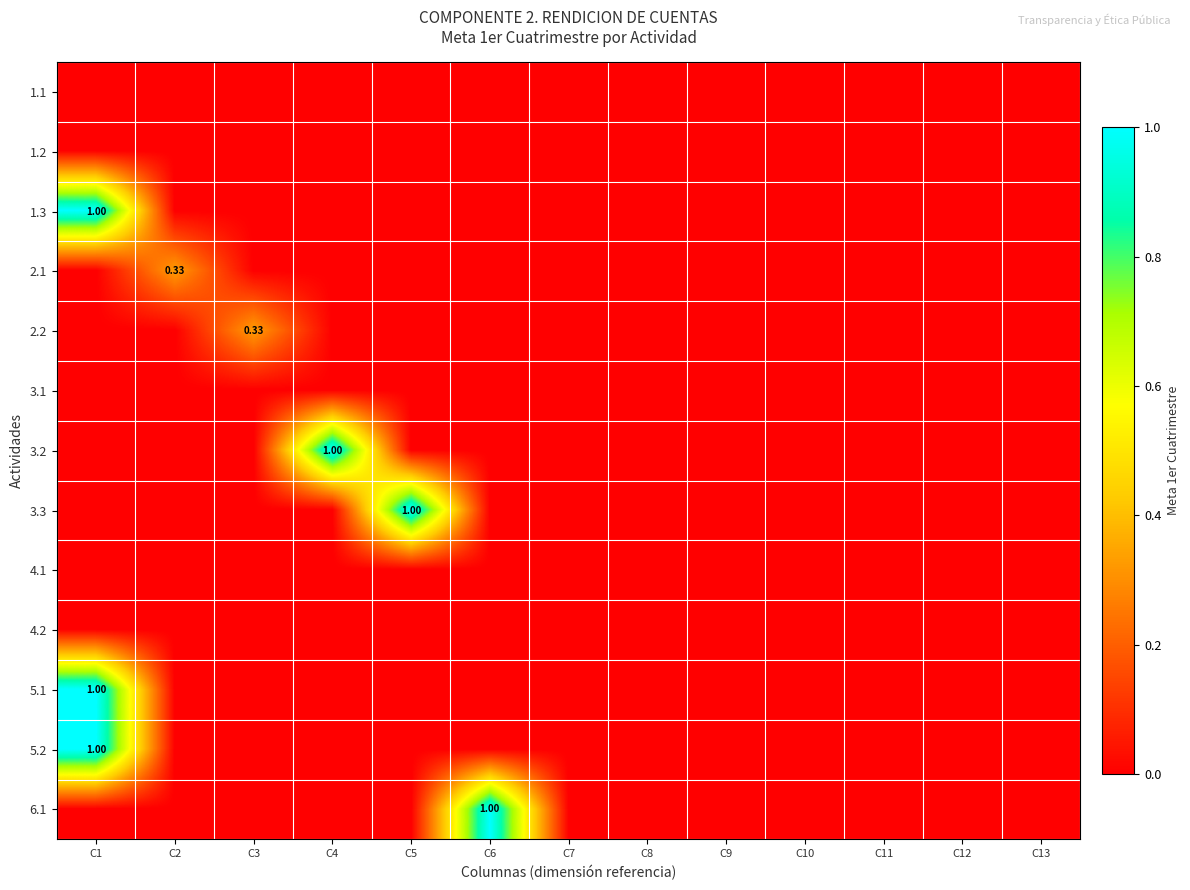

At how many categories does at least one series exceed 0?

6